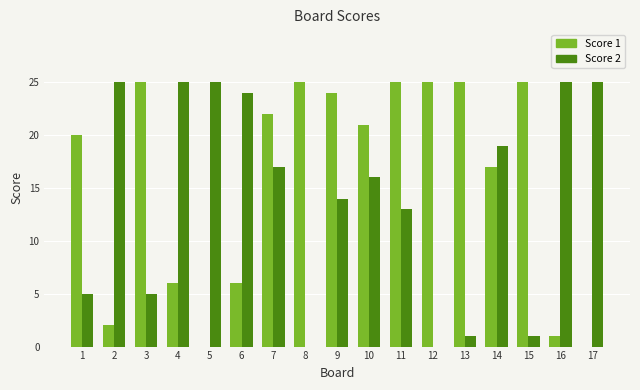

Where does the Score 1 series first go above 21?

3